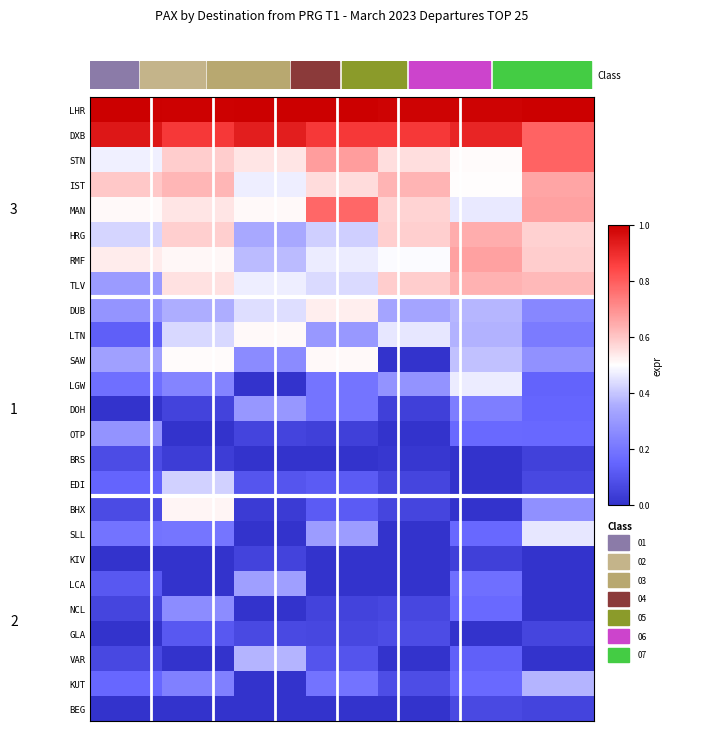

List the series in order of their peak value, highest first.

LHR, DXB, STN, MAN, RMF, IST, HRG, TLV, DUB, BHX, LTN, SAW, LGW, SLL, EDI, KUT, VAR, LCA, DOH, OTP, NCL, GLA, BRS, BEG, KIV